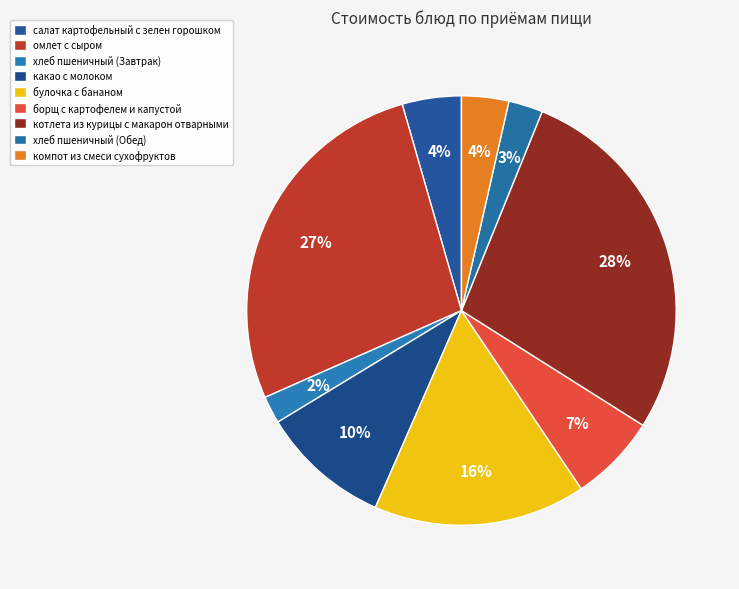

Does булочка с бананом account for over 50% of the chart?

No